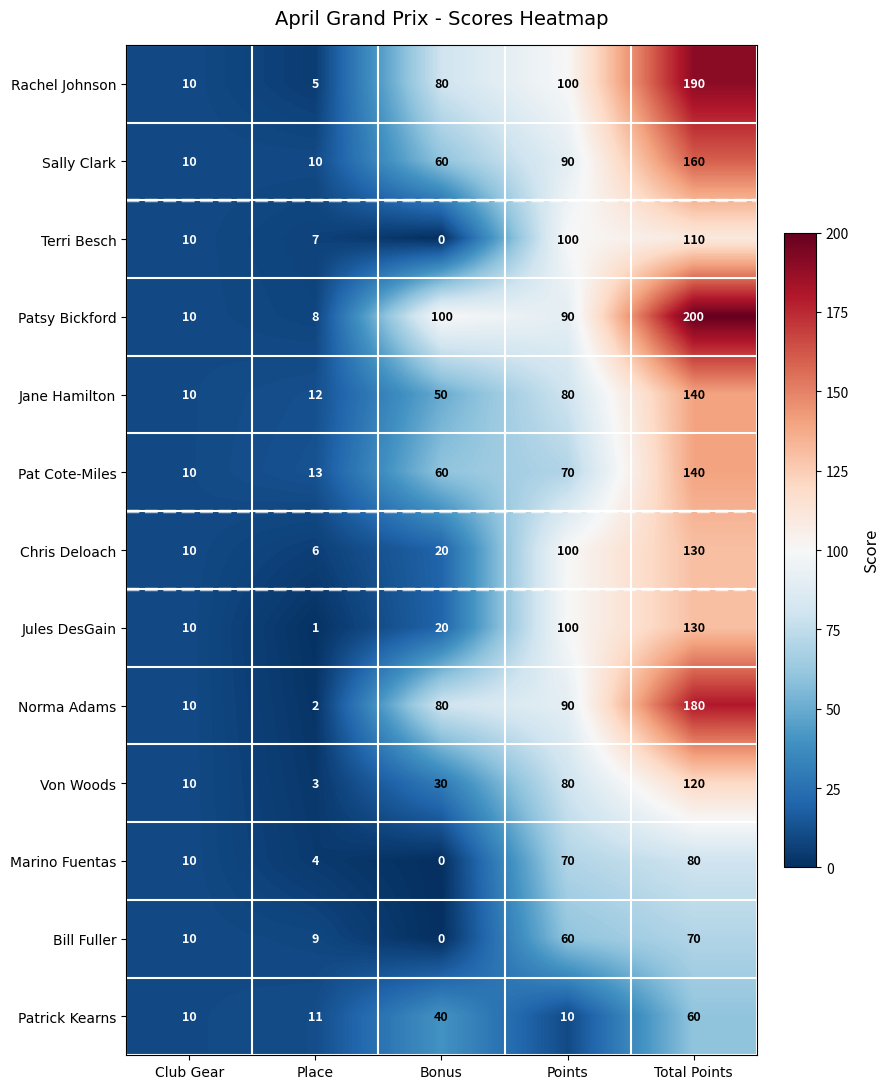

At which category is the sum across all series the highest?

Total Points